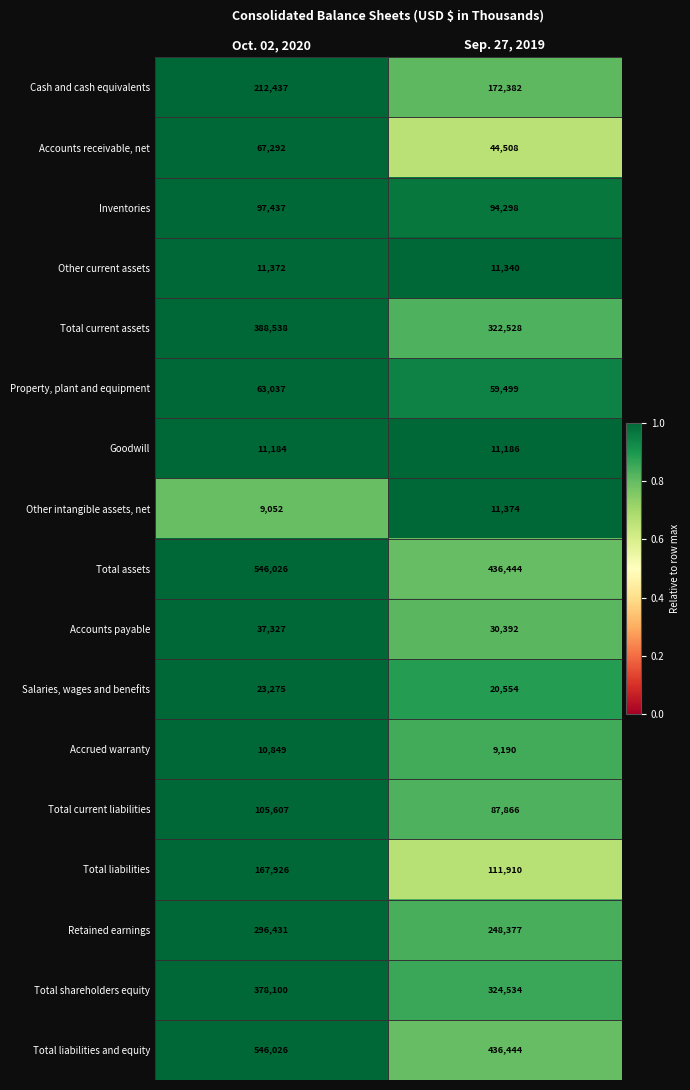

Rank the categories by Cash and cash equivalents value from highest to lowest.

Oct. 02, 2020, Sep. 27, 2019